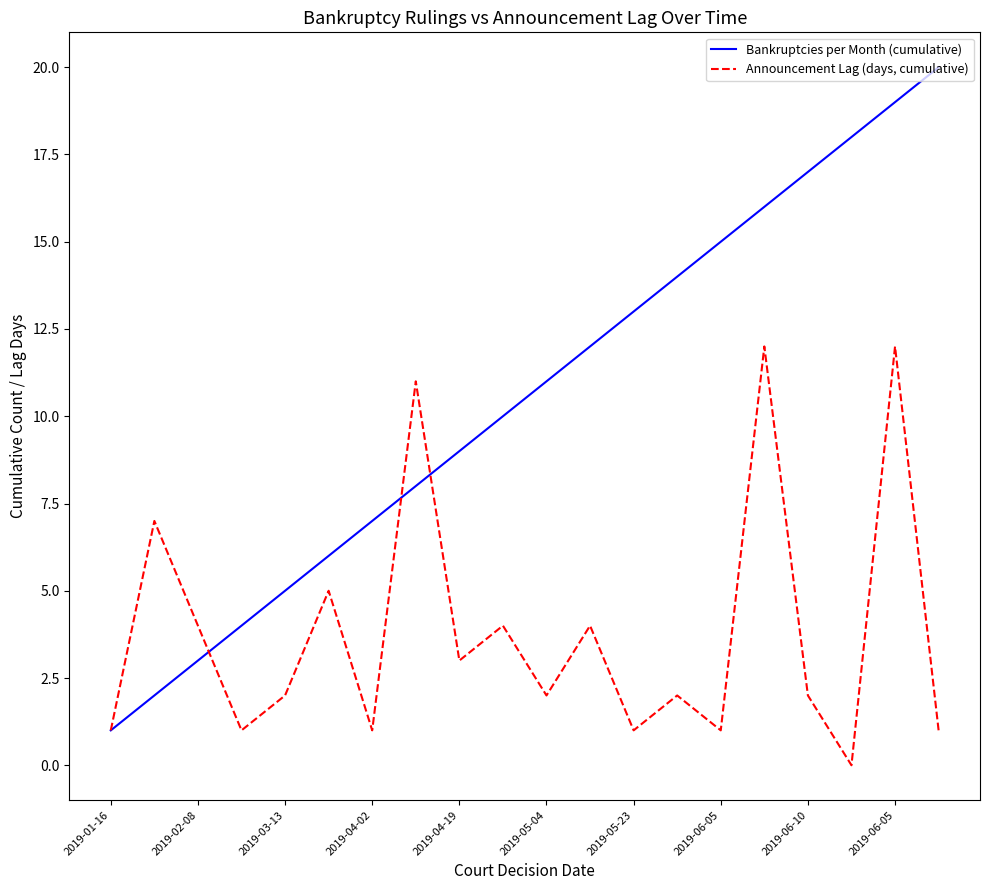

How many values in Announcement Lag (days, cumulative) are above zero?

19